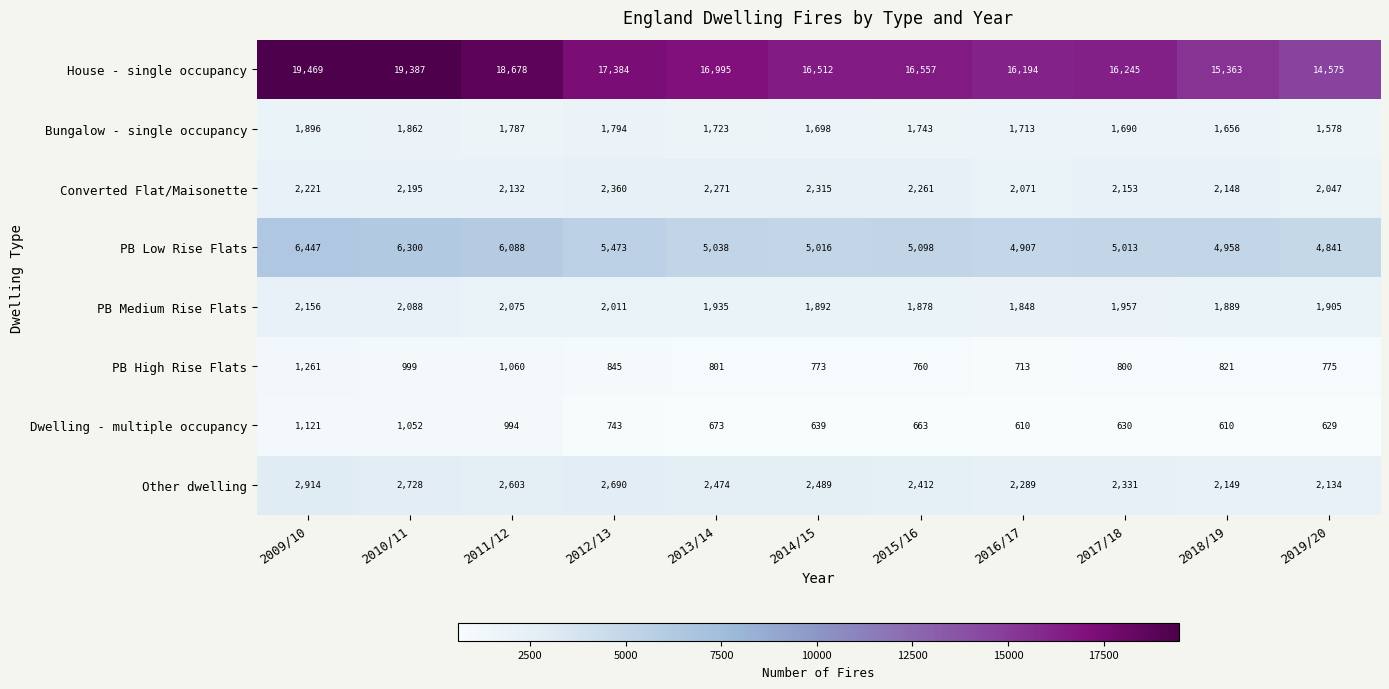

What is the difference between the second highest and minimum values in the PB Low Rise Flats series?

1459